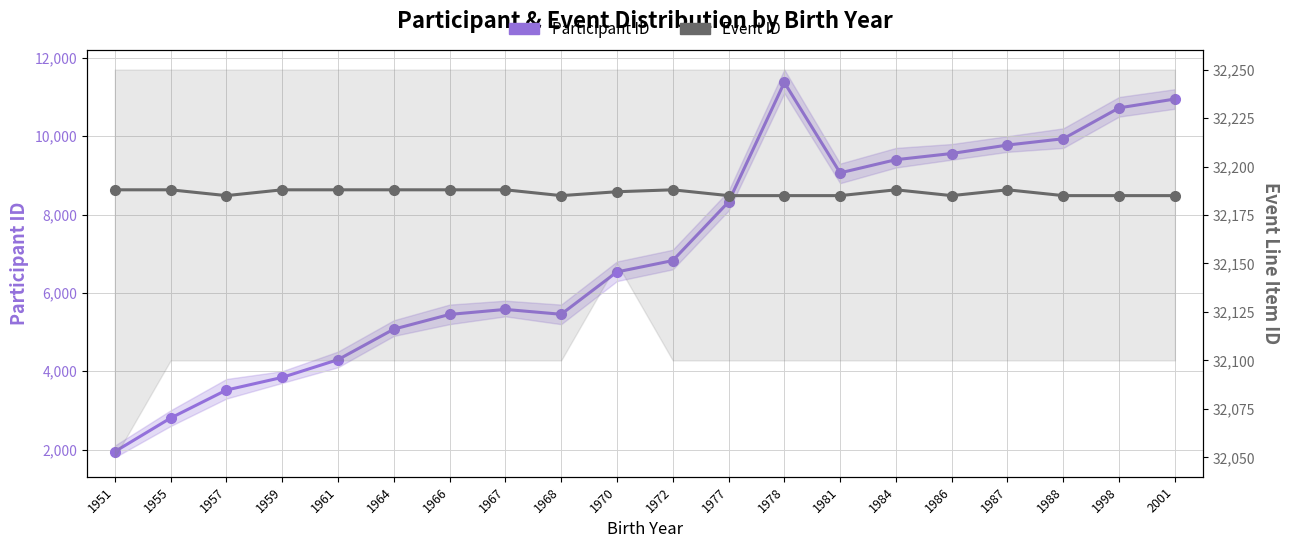

Is the value of Event ID at 1955 greater than the value of Participant ID at 1955?

Yes